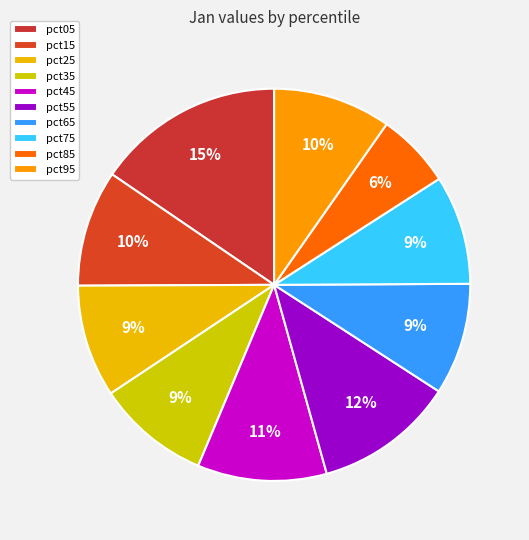

To the nearest percent, what is the difference between the largest and smallest slice percentages?

9%